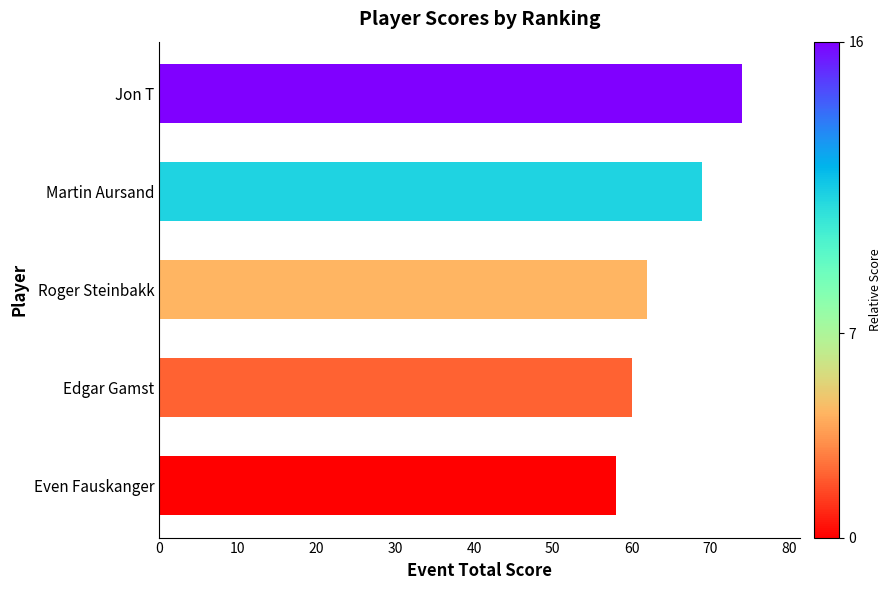

Are the bars grouped side by side (vs. stacked)?

No